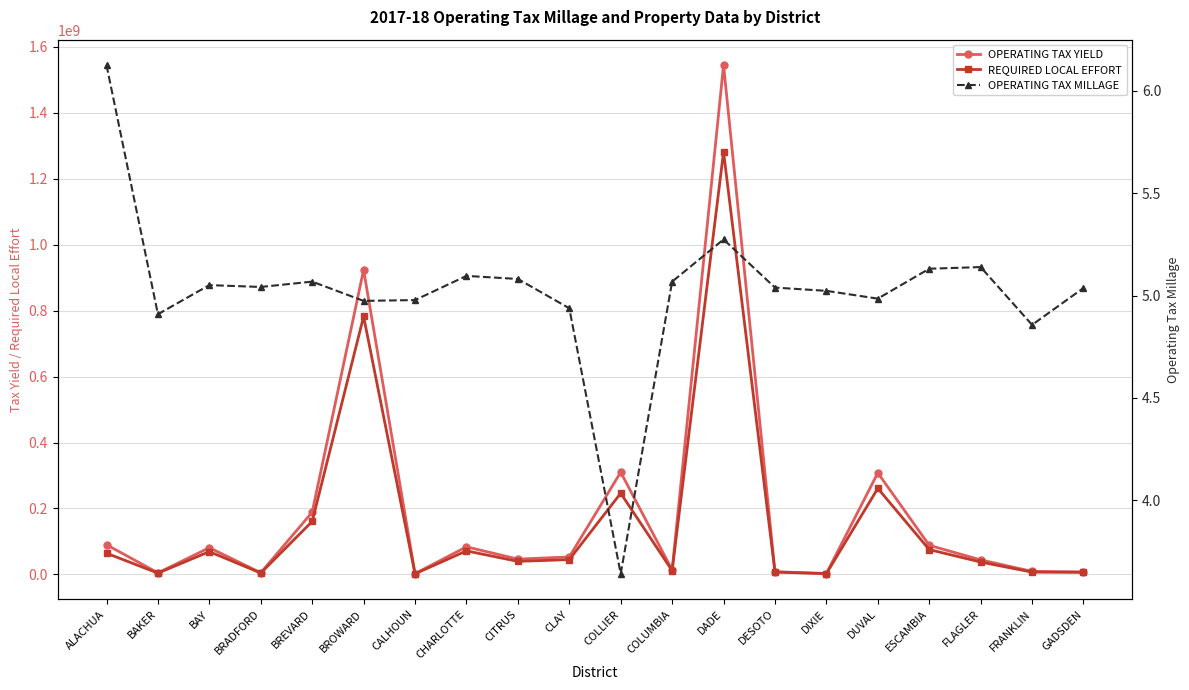

Rank the series by their maximum value, from highest to lowest.

OPERATING TAX YIELD, REQUIRED LOCAL EFFORT, OPERATING TAX MILLAGE